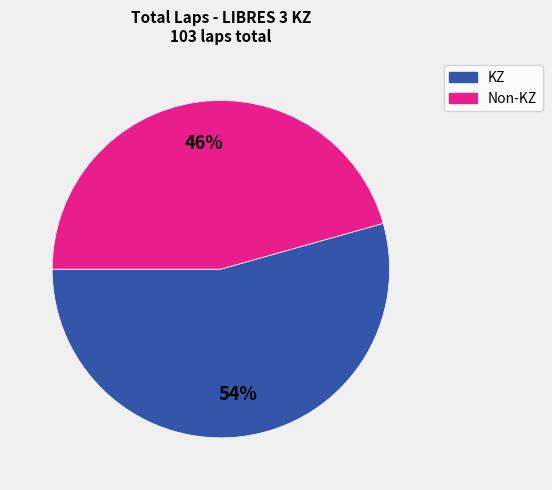

To the nearest percent, what is the average slice percentage?

50%